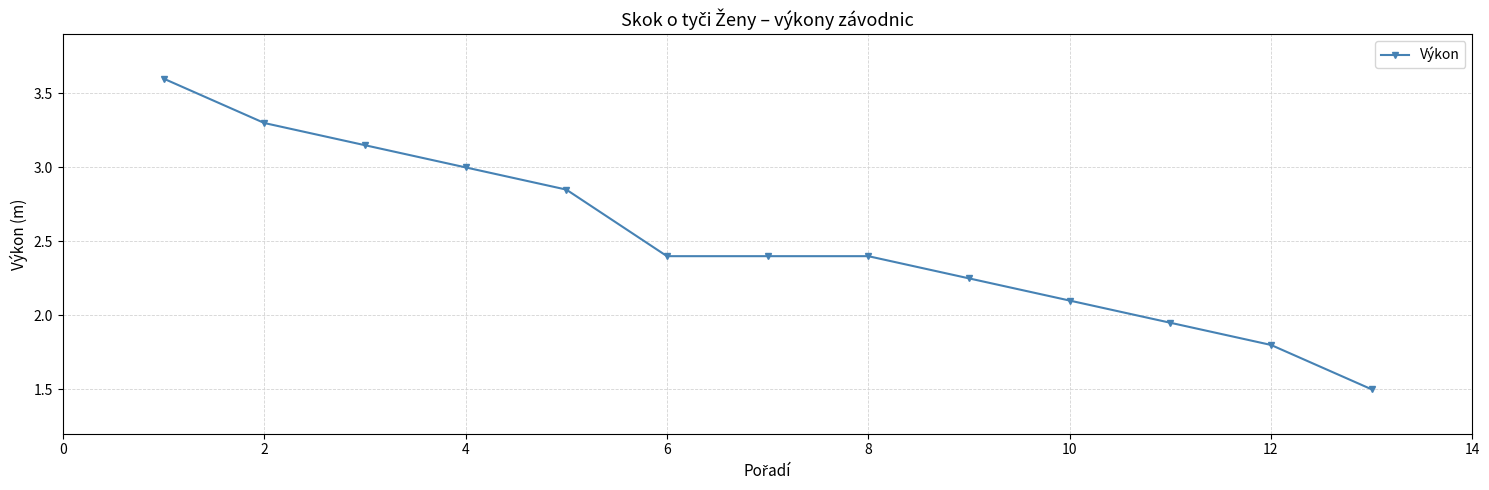

What is the greatest value displayed?

3.6